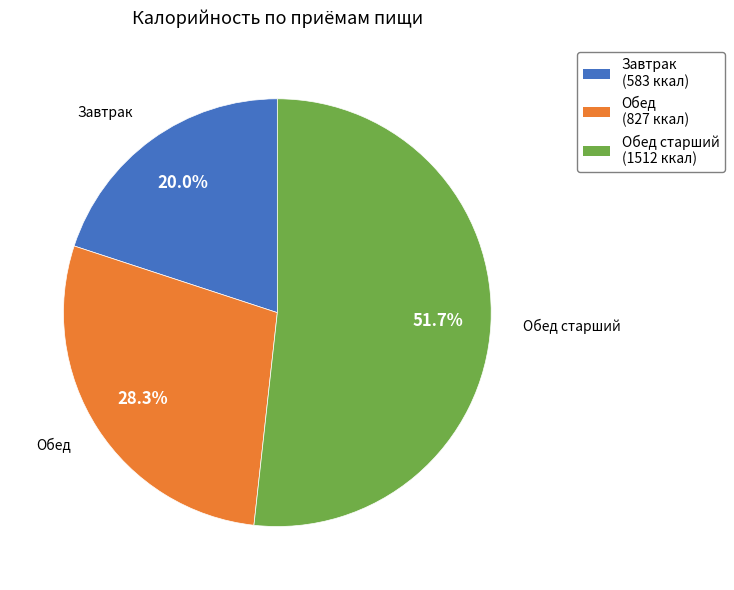

What percentage is the Обед старший slice, to the nearest percent?

52%